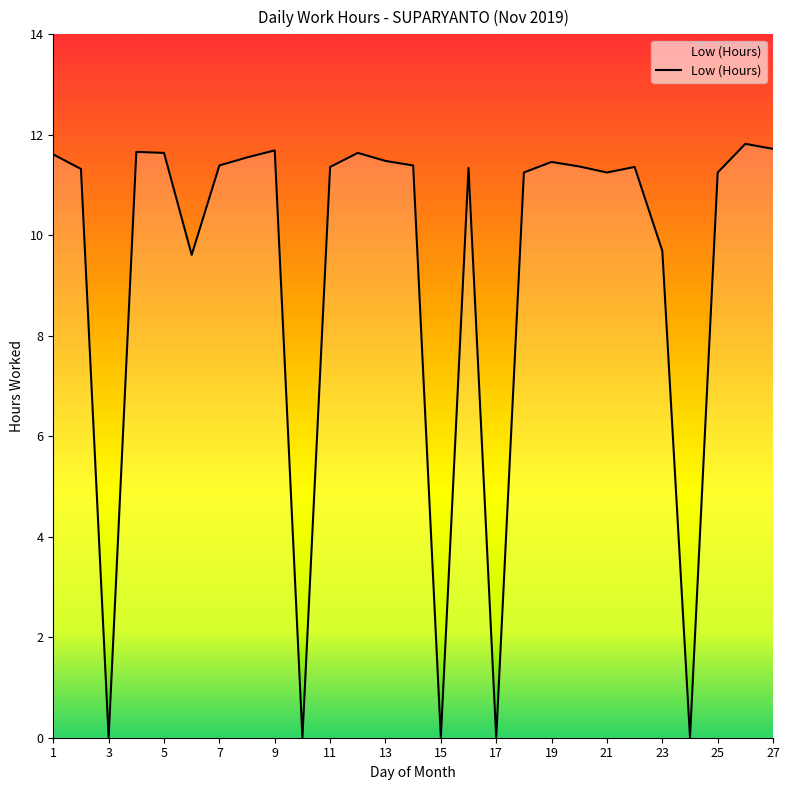

Reading left to right, what are all the values shown in this chart?

11.6	11.3	0.0	11.7	11.6	9.6	11.4	11.6	11.7	0.0	11.4	11.6	11.5	11.4	0.0	11.3	0.0	11.2	11.5	11.4	11.2	11.4	9.7	0.0	11.2	11.8	11.7